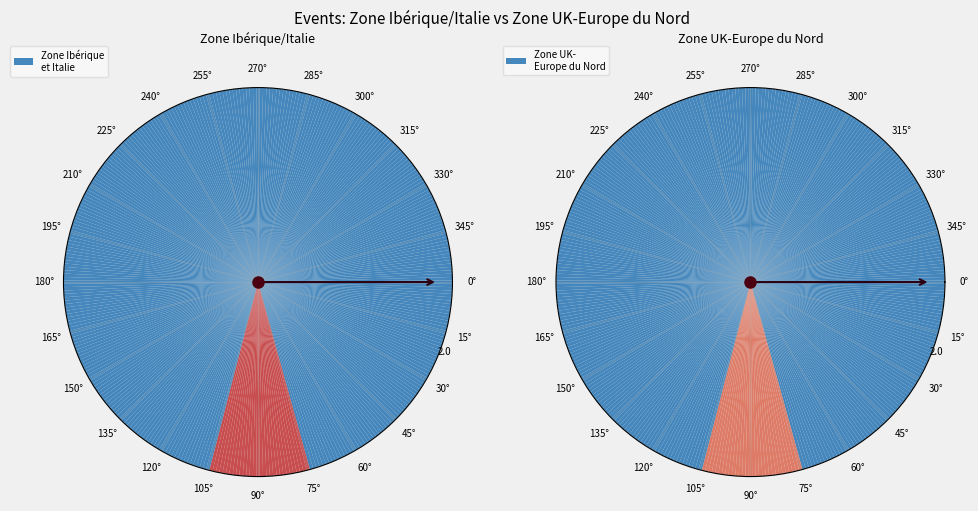

Rank the categories by value from highest to lowest.

3514839, 2181890